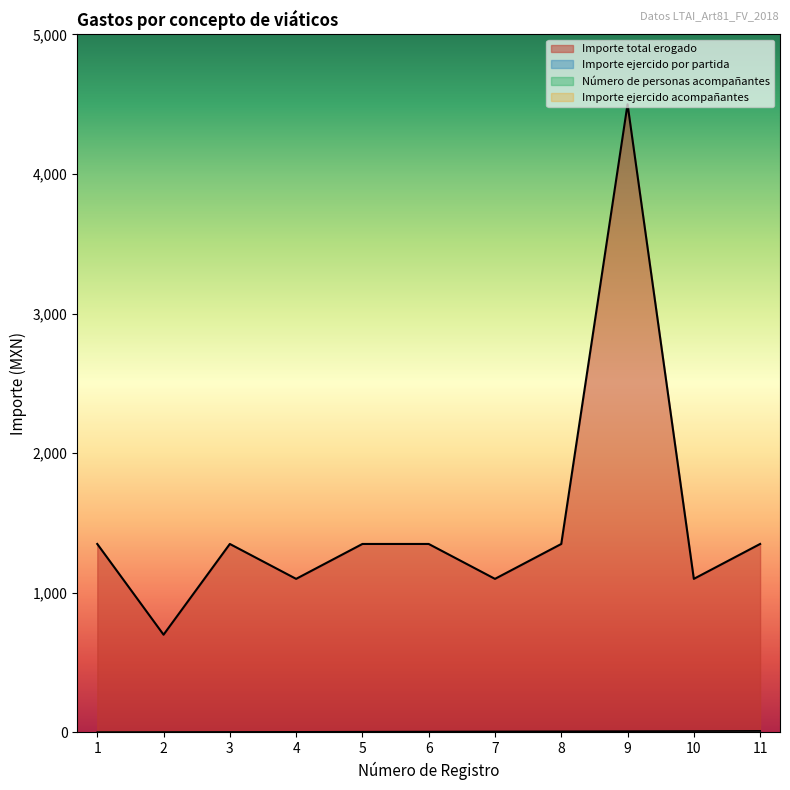

How many interior local peaks does the Importe total erogado series have?

2